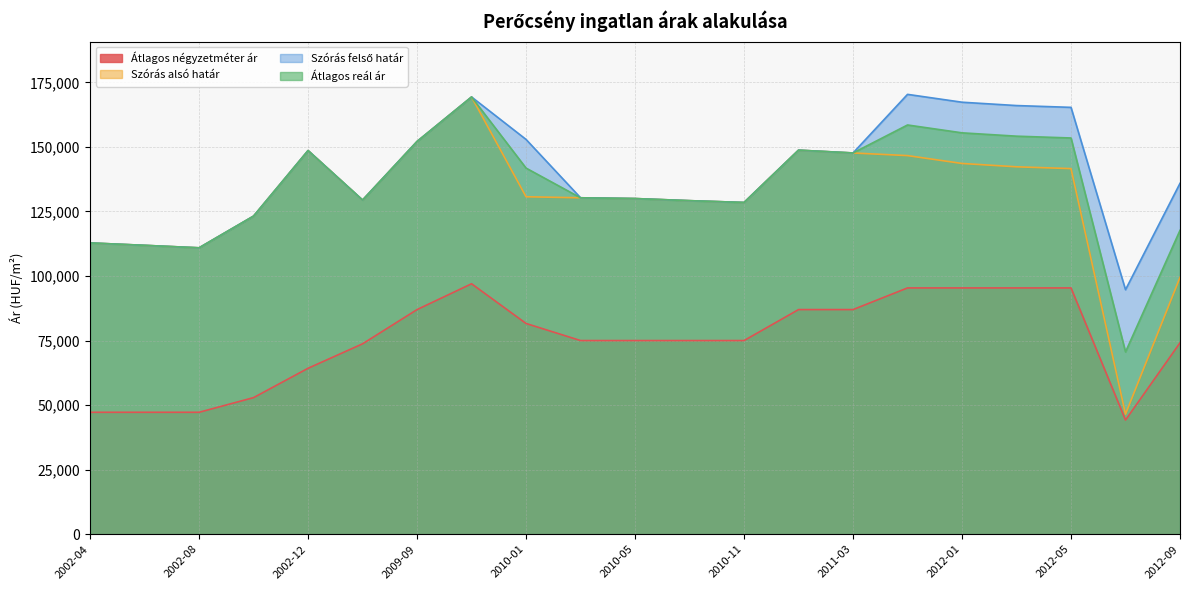

Rank the series by their maximum value, from highest to lowest.

Szórás felső határ, Szórás alsó határ, Átlagos reál ár, Átlagos négyzetméter ár